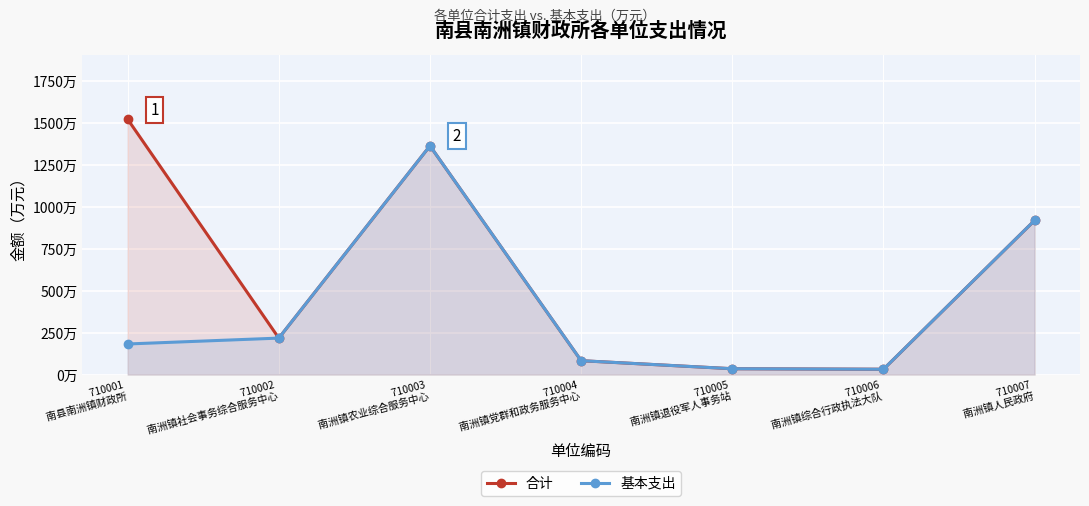

What is the minimum value for 基本支出?

31.7